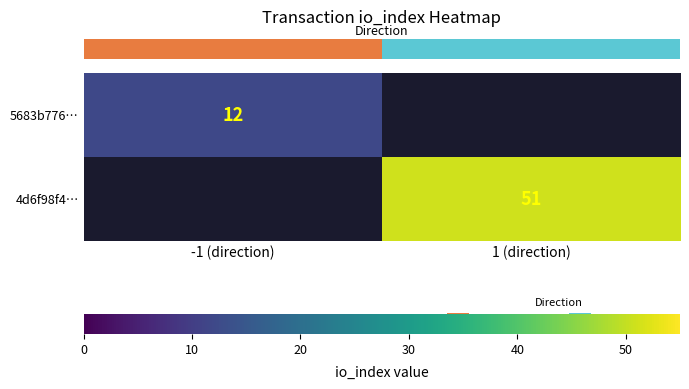

How many positive values does the row_0 series have?

1